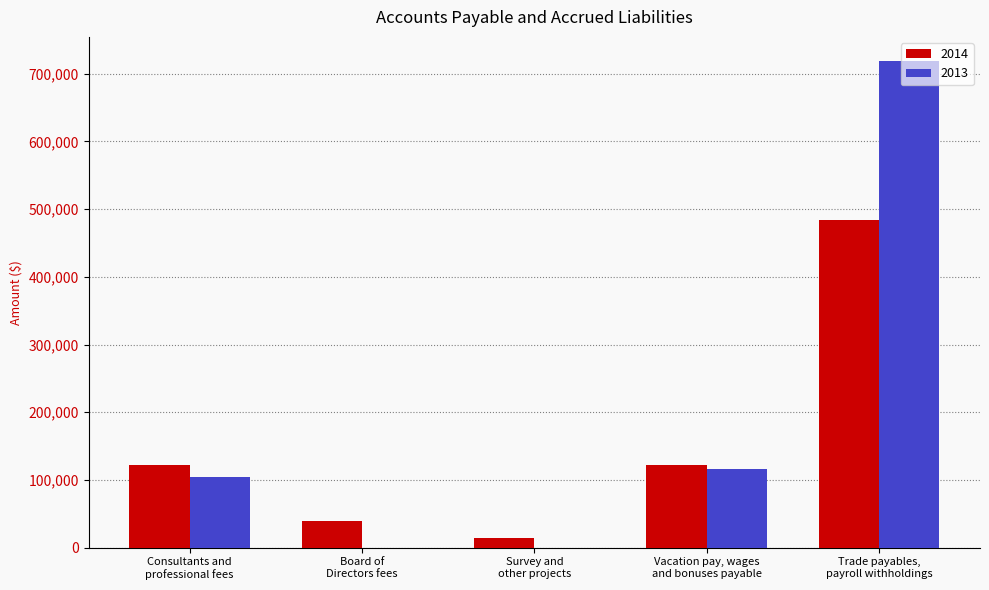

Which series has the largest total across all categories?

2013